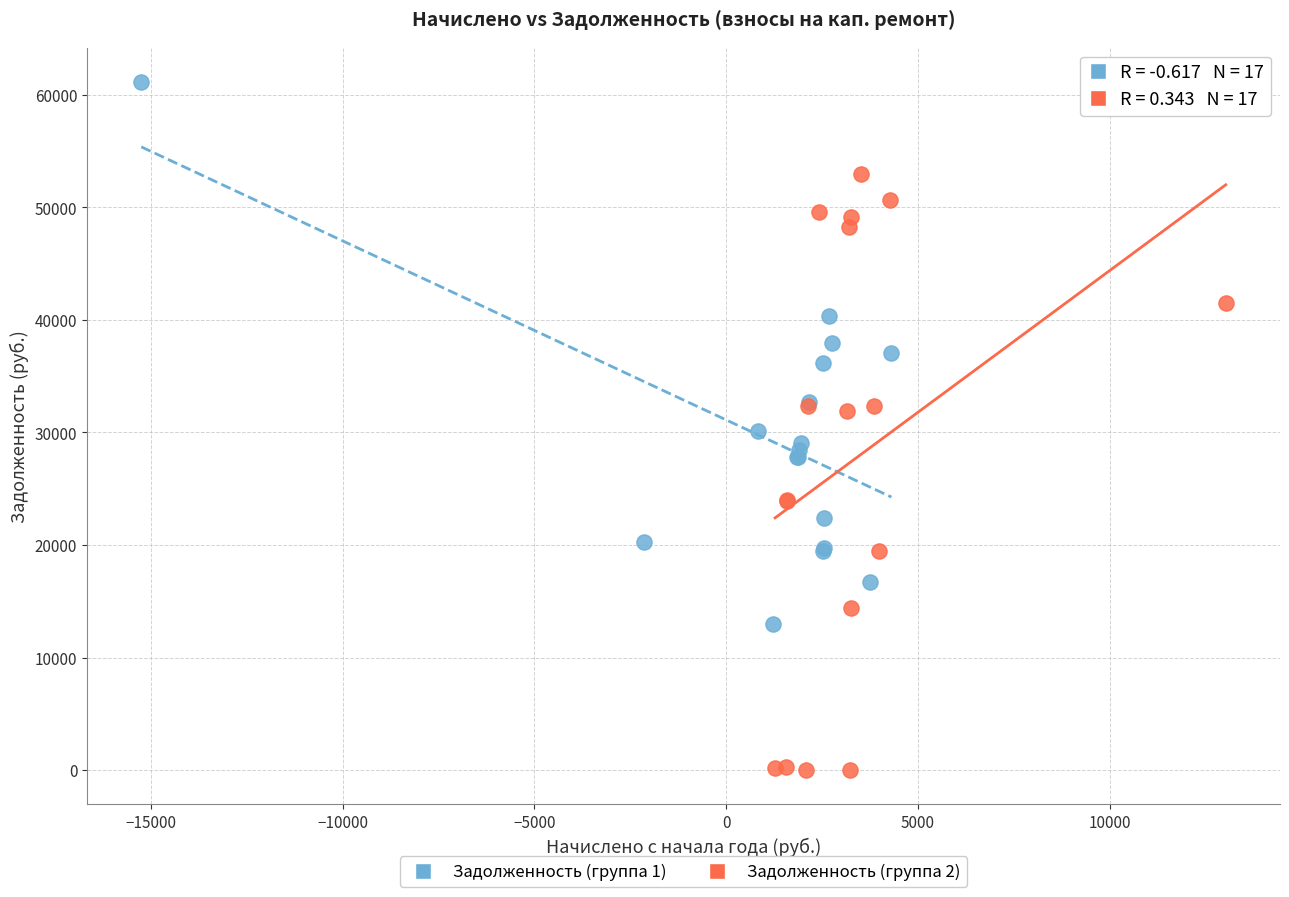

Which series contains the highest Y value?

Задолженность (группа 1)